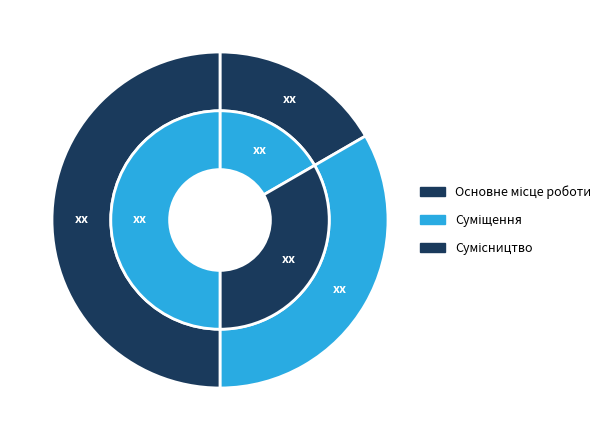

To the nearest percent, what portion does Основне місце роботи represent?

17%